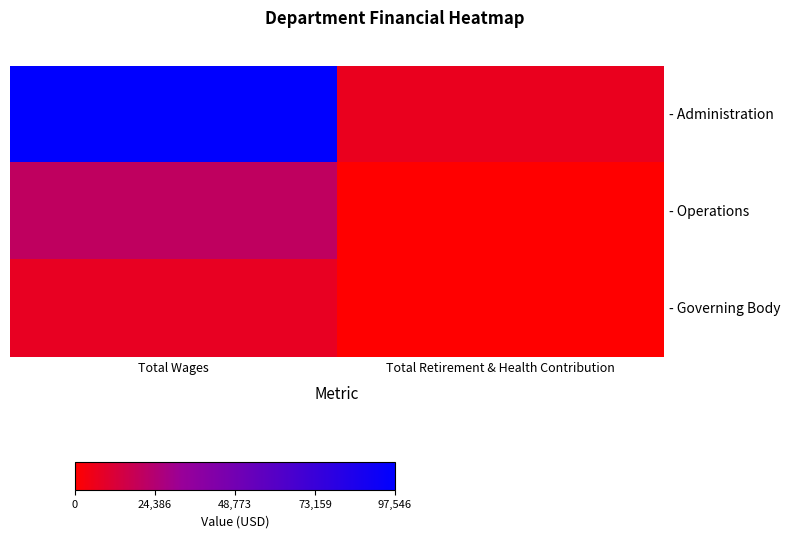

Which series has the largest total across all categories?

- Administration